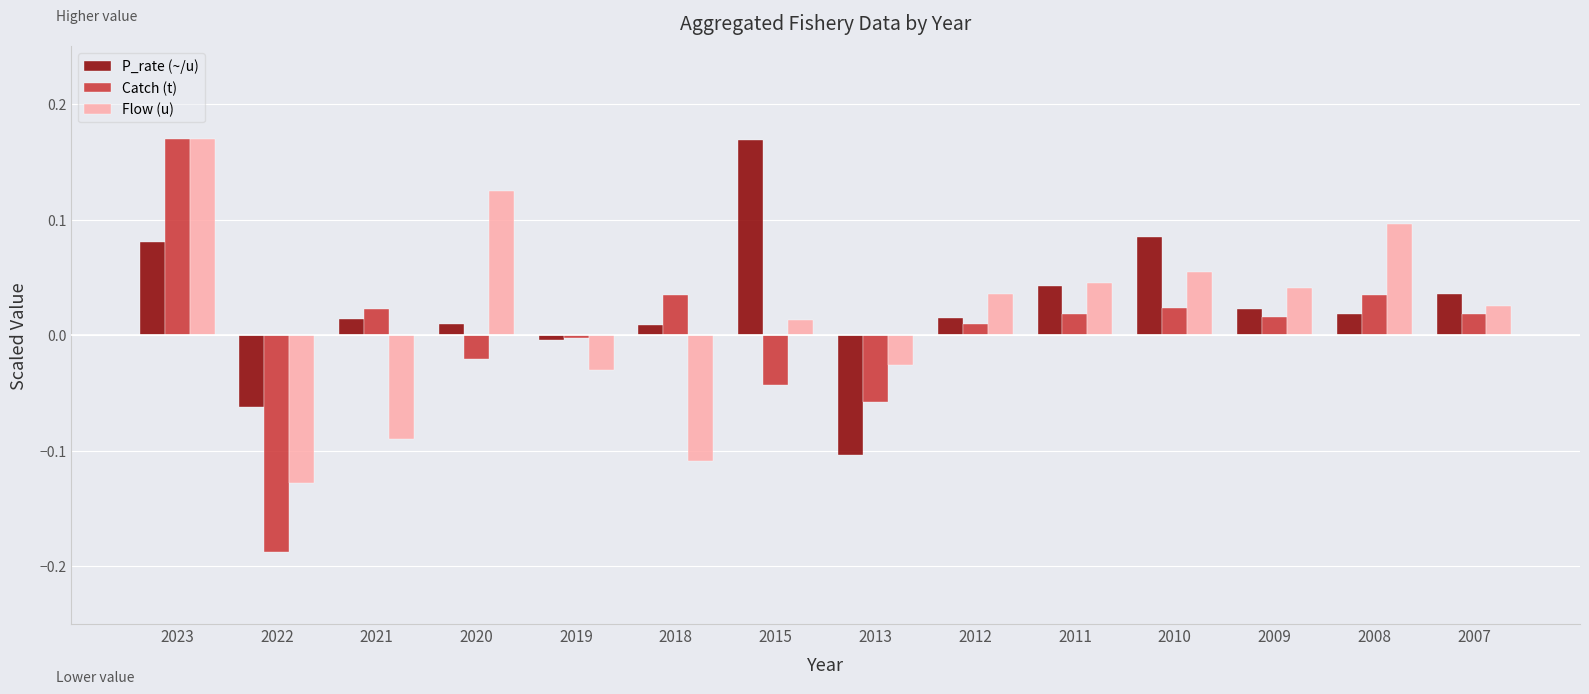

Where is Flow (u) nearest to the value 0?

2015